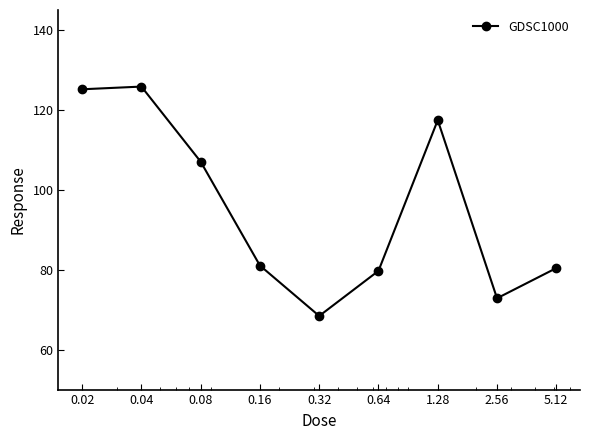

What is the smallest value displayed?

68.4